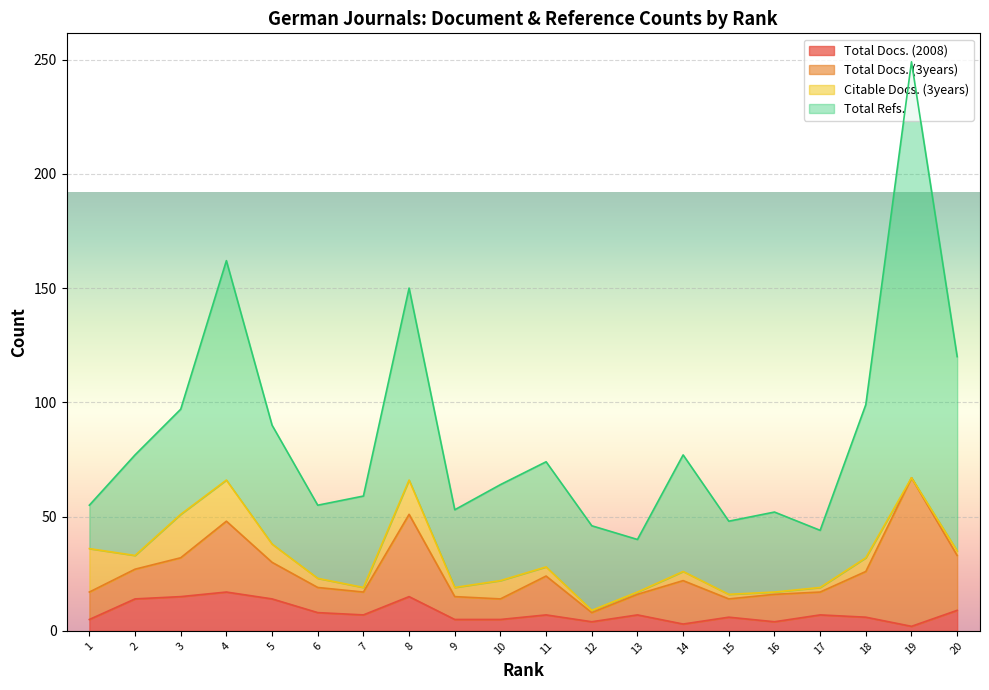

Count the number of data series in this chart.

4